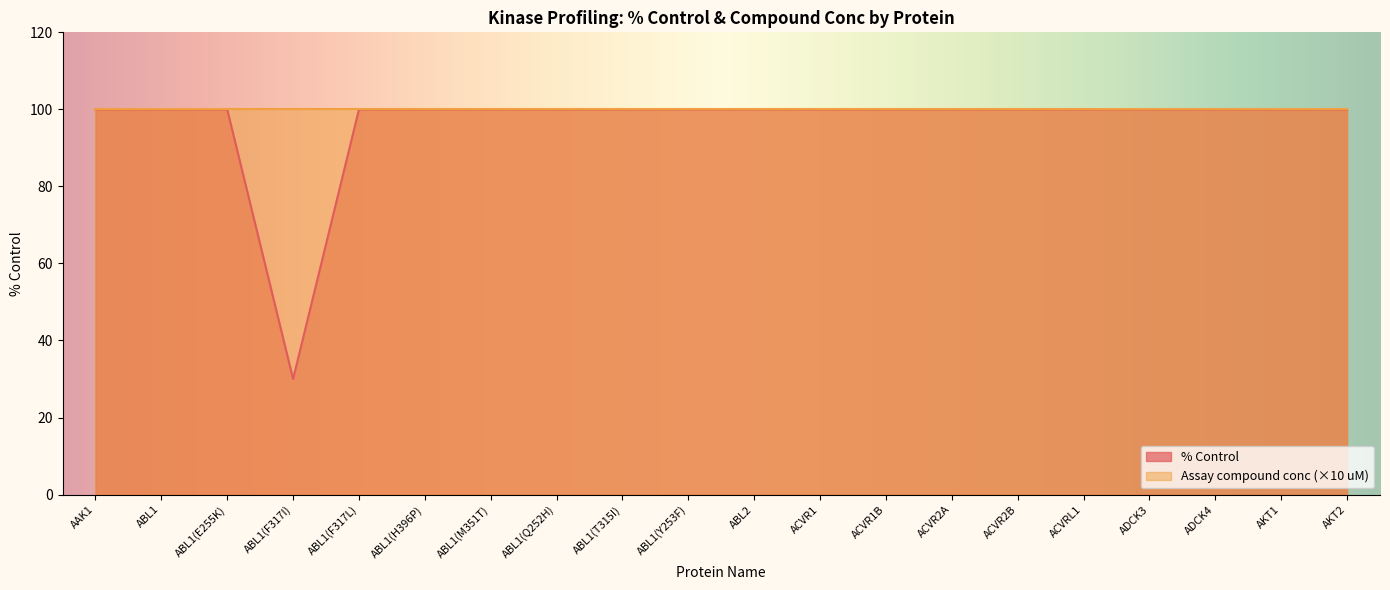

Where is the first local minimum?

ABL1(F317I)